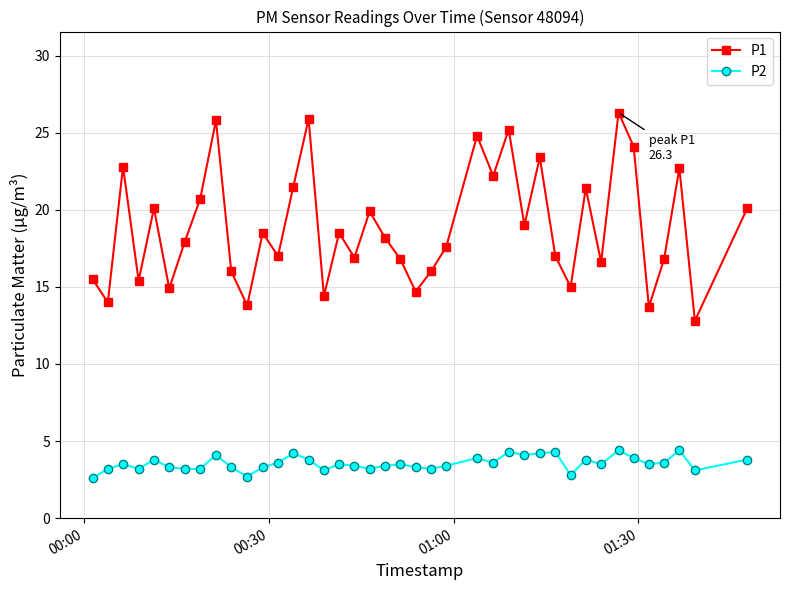

What is the value of the P1 point at the 28th from the left?

19.0